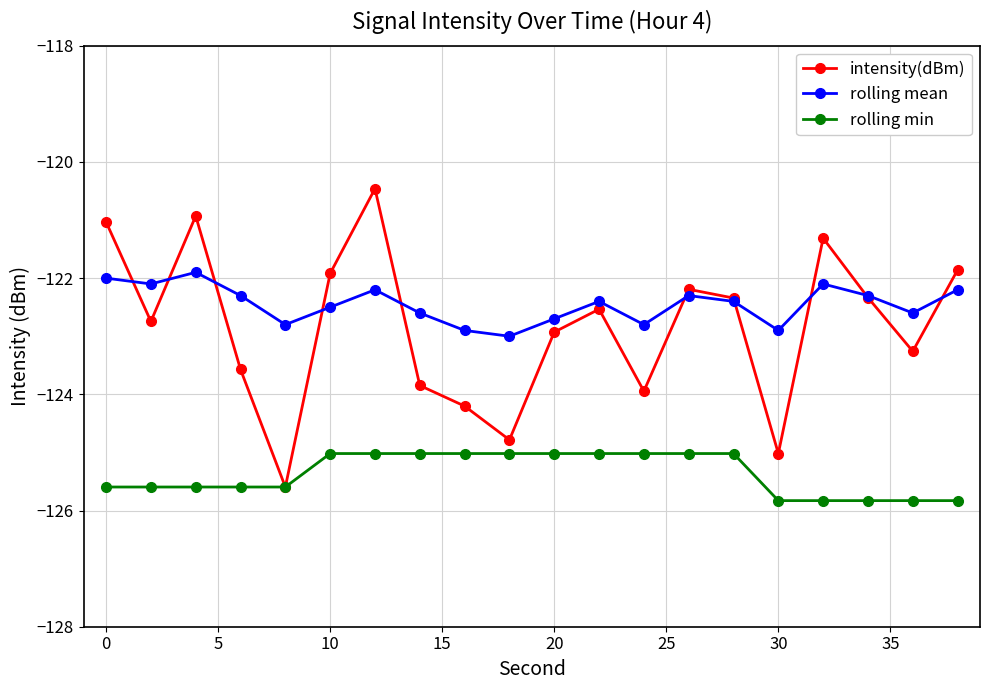

What is the value of the intensity(dBm) point at the 11th from the left?

-122.9